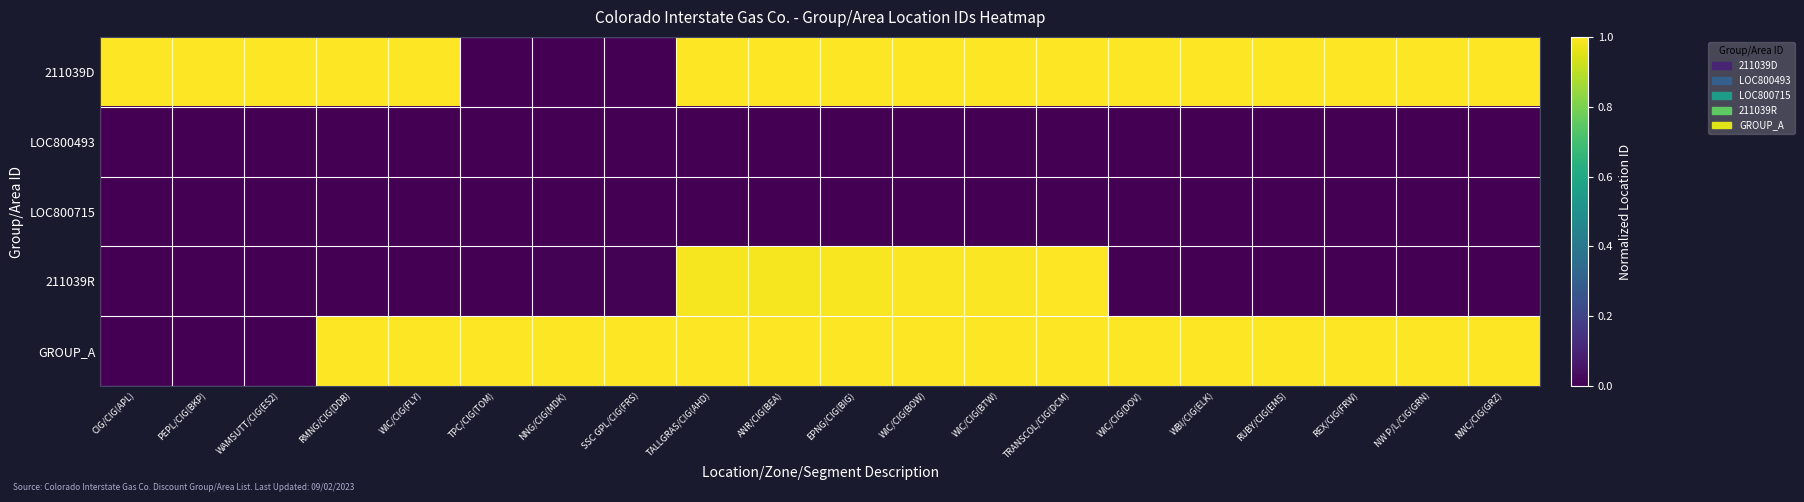

What is the difference between the highest and lowest values at PEPL/CIG(BKP)?

1.0